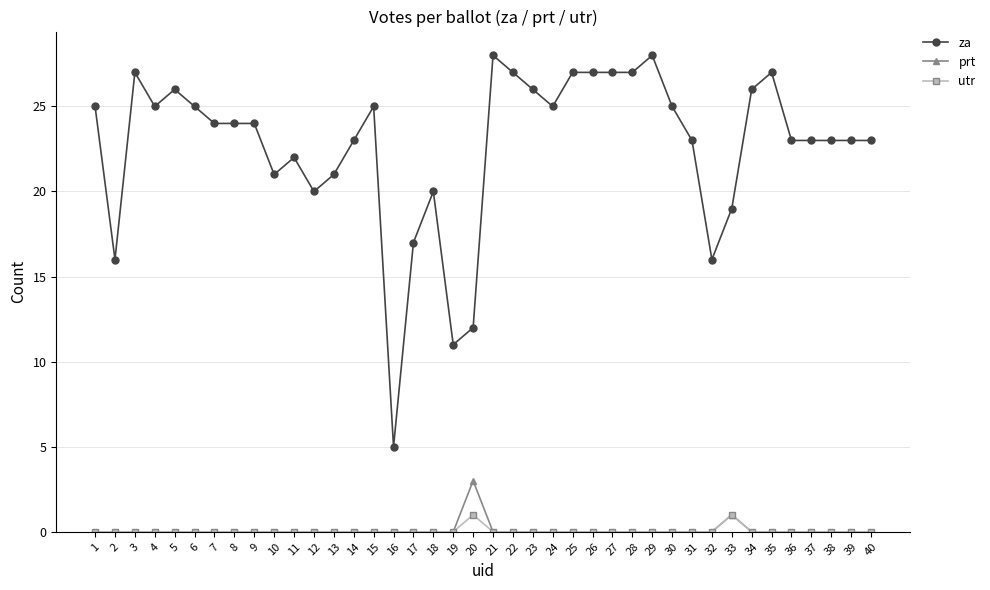

At how many categories does at least one series exceed 9?

39